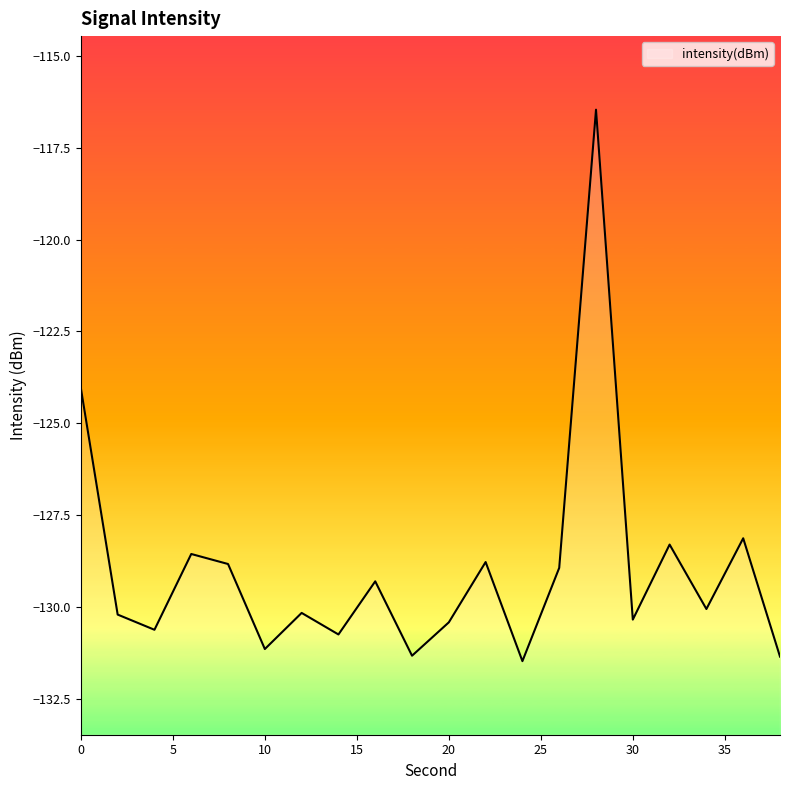

True or false: the data has more than 1 interior local peaks.

True